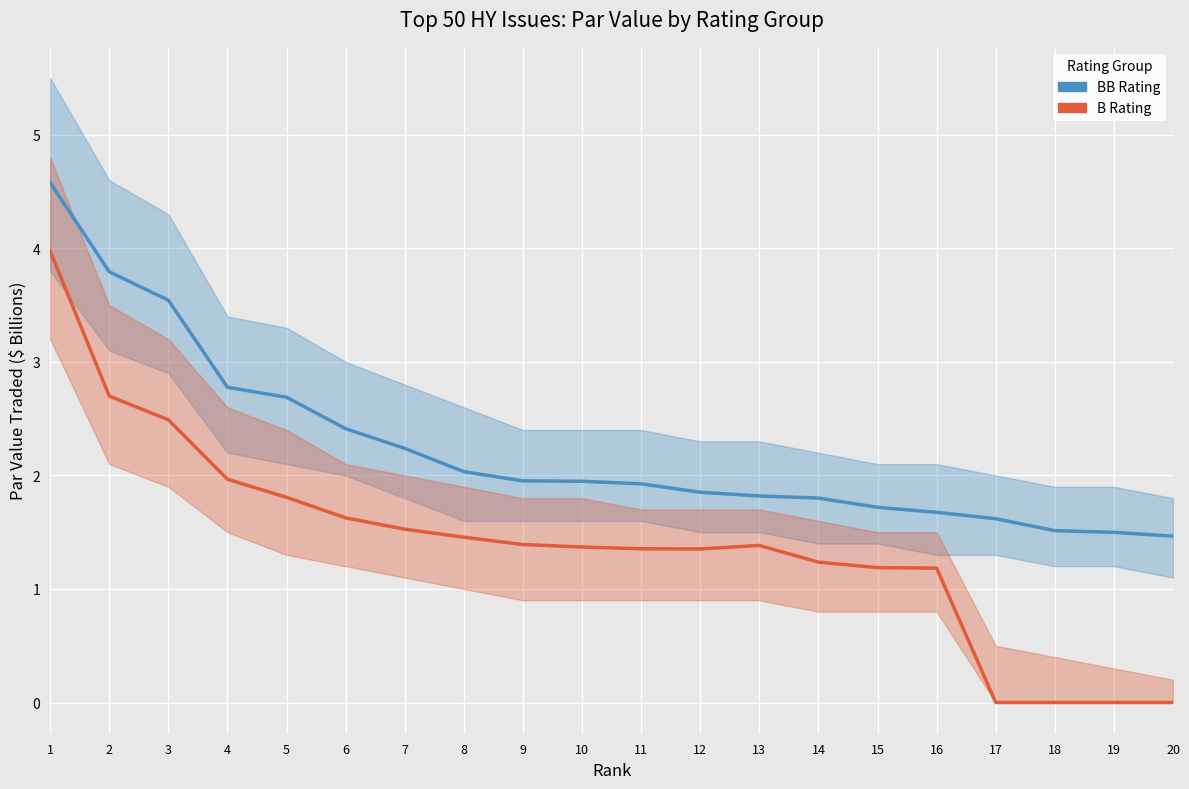

What is the total value across all series at 11?

3.3